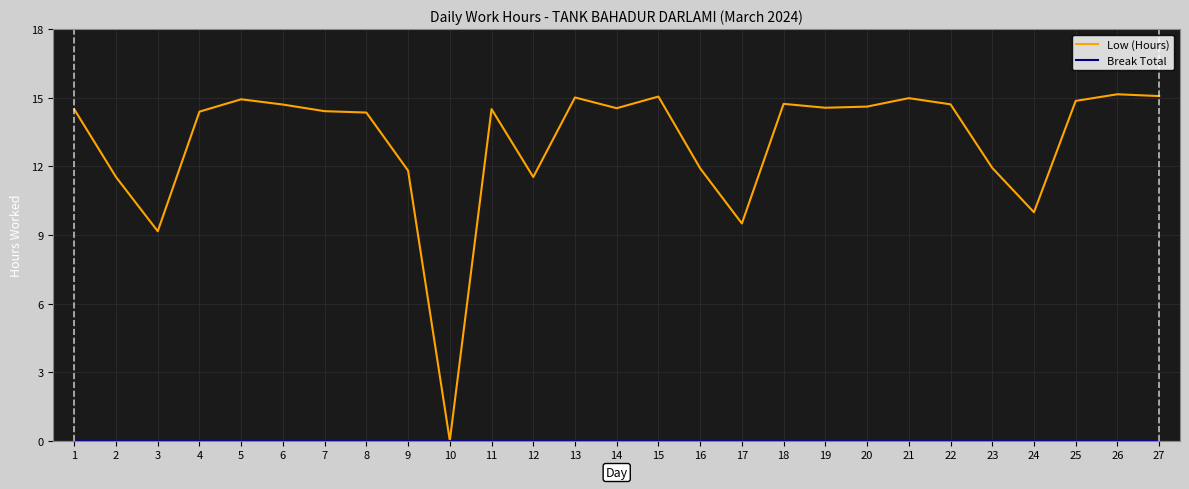

Which series has the widest spread of values?

Low (Hours)